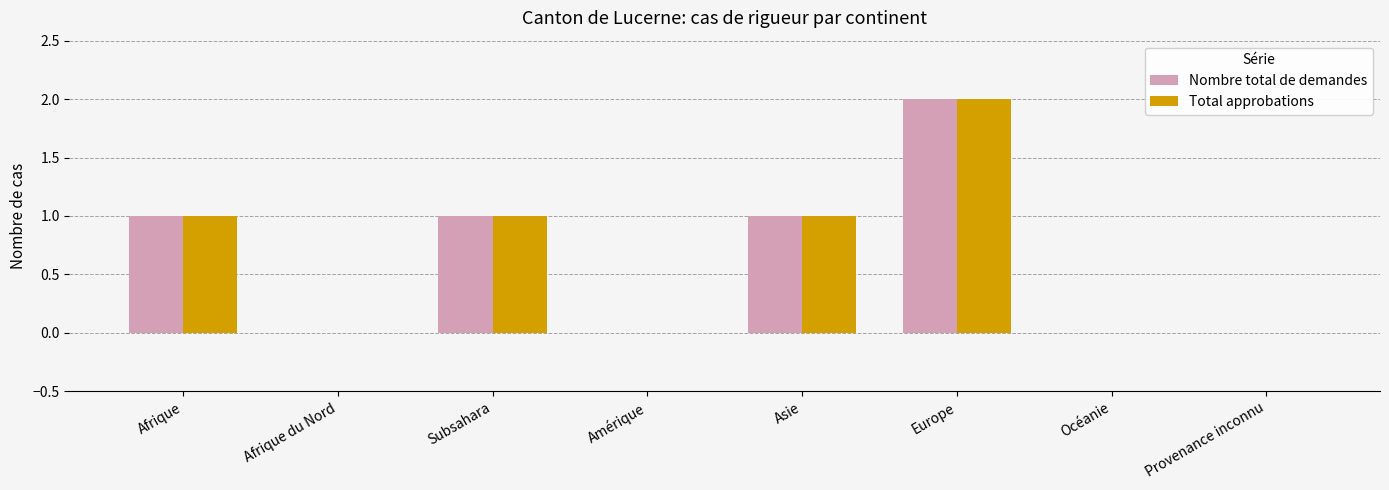

True or false: Total approbations has a value of 1 at Asie.

True